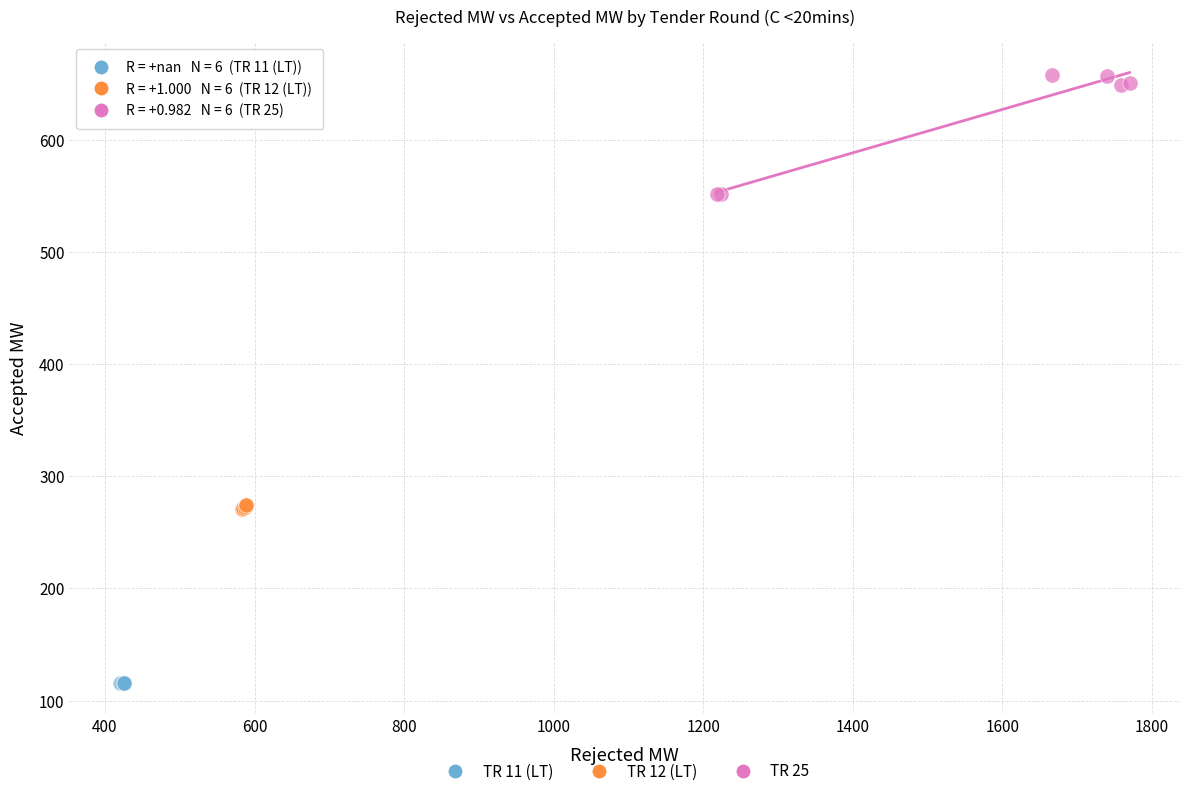

What are all the series names shown in the legend?

TR 11 (LT), TR 12 (LT), TR 25